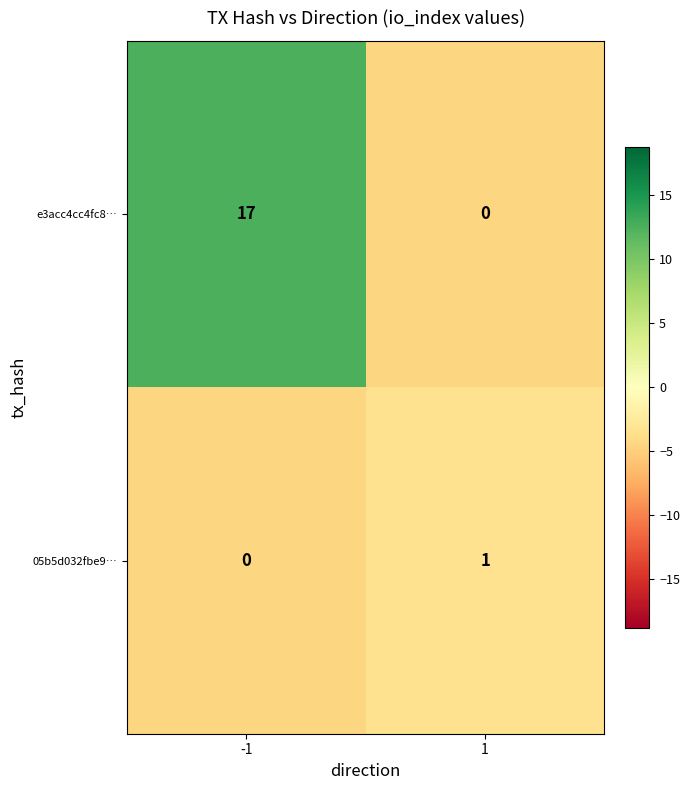

What is the maximum value shown in the chart?

17